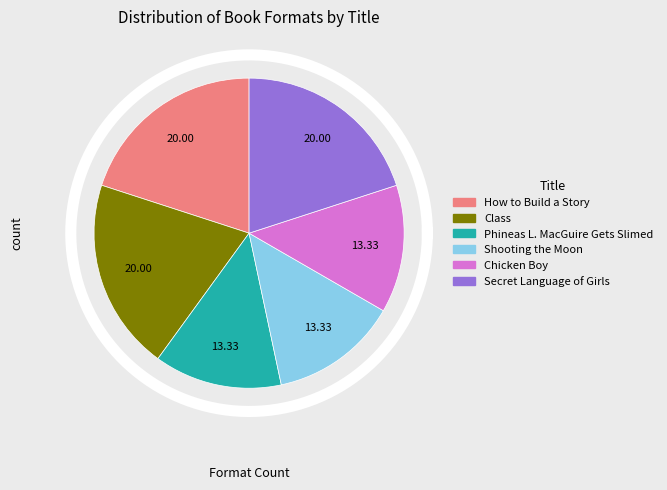

Count the number of slices in the pie.

6